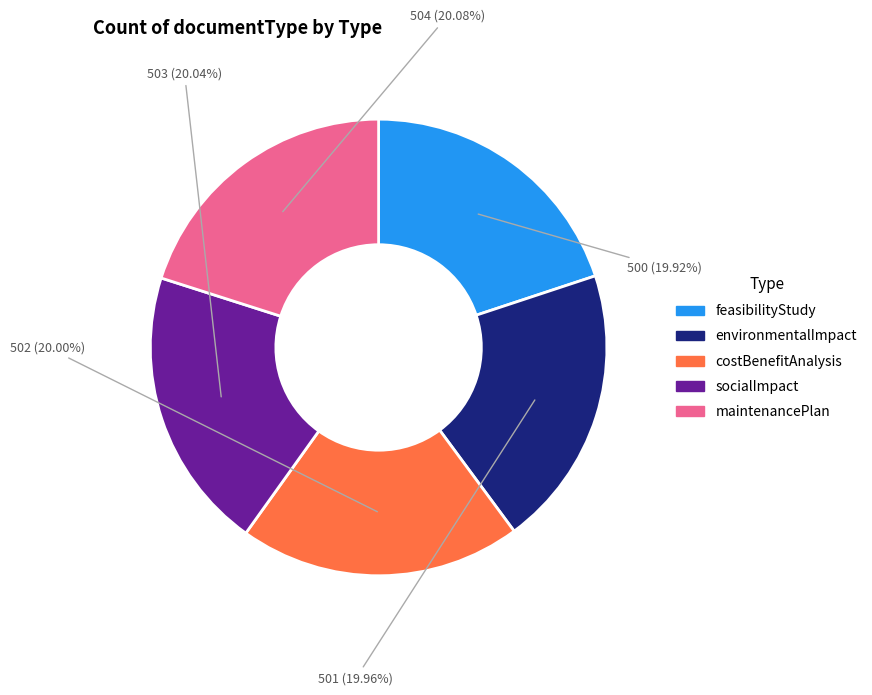

What percentage do socialImpact and feasibilityStudy together represent?

40.0%